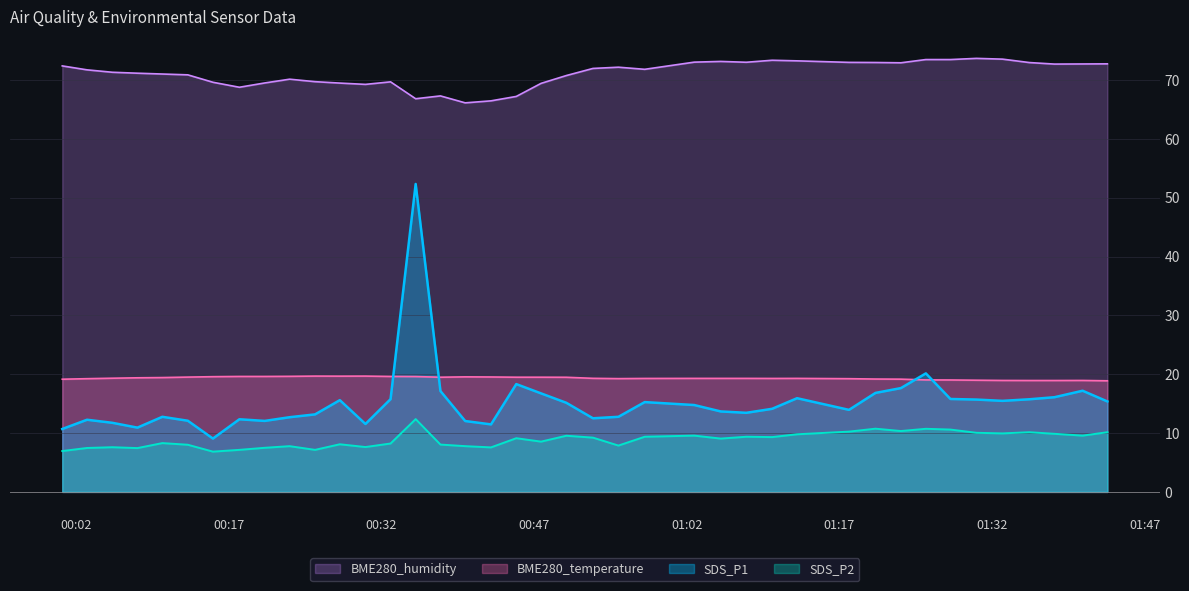

At which category does the chart reach its peak across all series?

2023/10/07 01:30:28